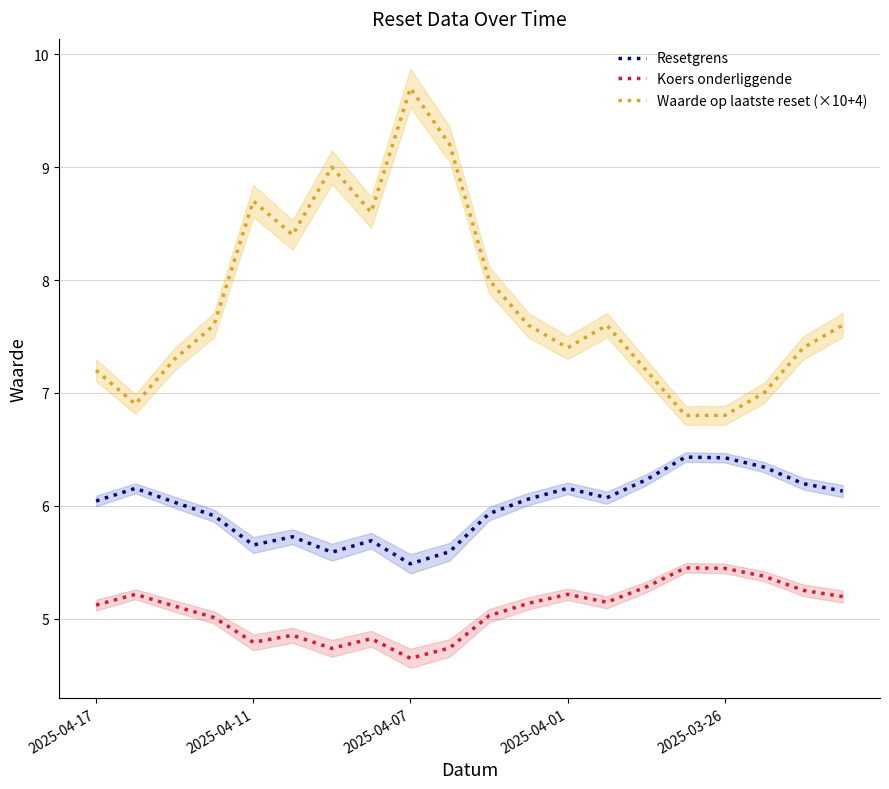

True or false: Koers onderliggende and Waarde op laatste reset (×10+4) intersect in this chart.

False